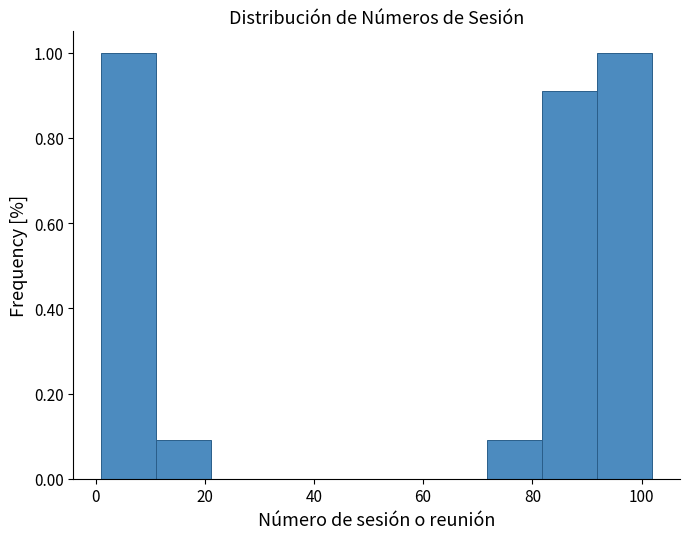

Reading left to right, transcribe this chart: for each bar, give the range it covers on the x-axis and its height. Neither the bar edges nor the heights are printed on the chart, so give them approximately, as read against the axes.

2 to 12: 1.0
12 to 22: 0.1
22 to 32: 0
32 to 42: 0
42 to 52: 0
52 to 62: 0
62 to 72: 0
72 to 82: 0.1
82 to 92: 0.9
92 to 102: 1.0